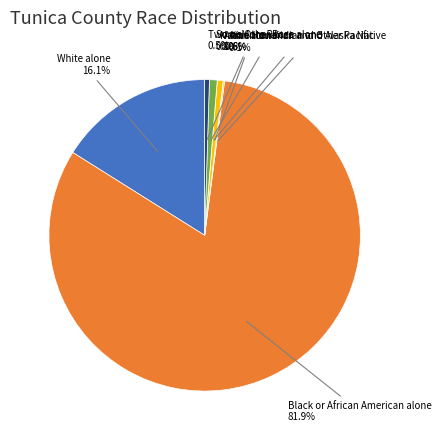

What percentage is NOT represented by Some Other Race alone?

99.2%